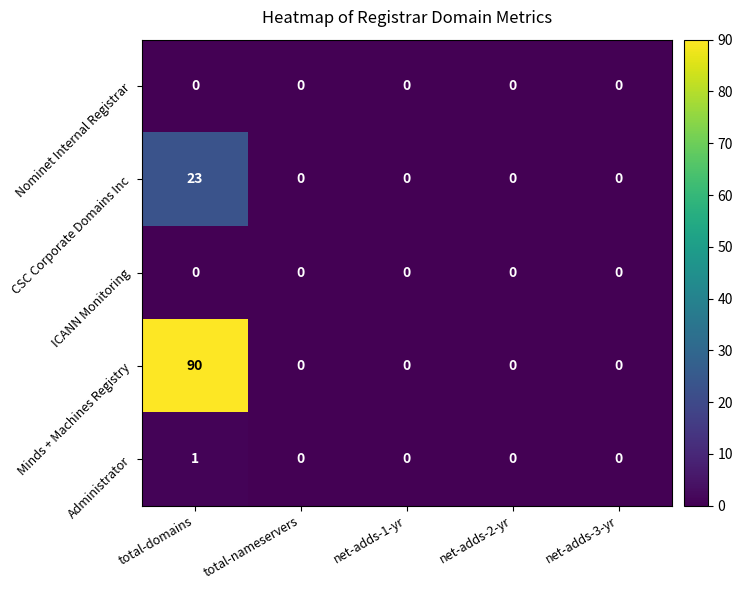

At which category is the sum across all series the highest?

total-domains